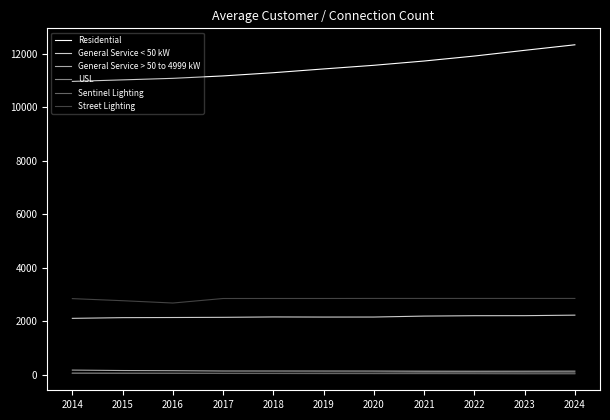

What is the difference between the maximum and minimum values in the General Service > 50 to 4999 kW series?

42.9